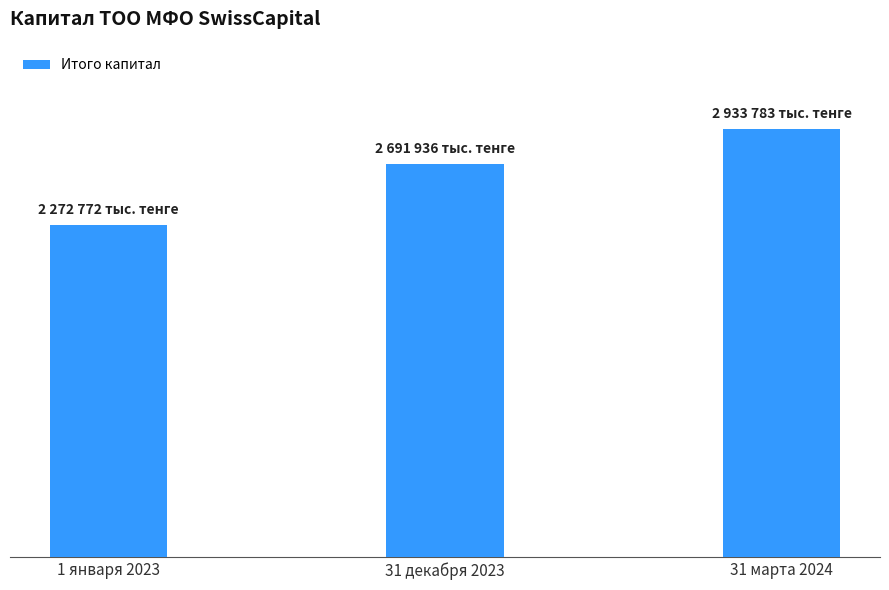

Does the chart contain any negative values?

No